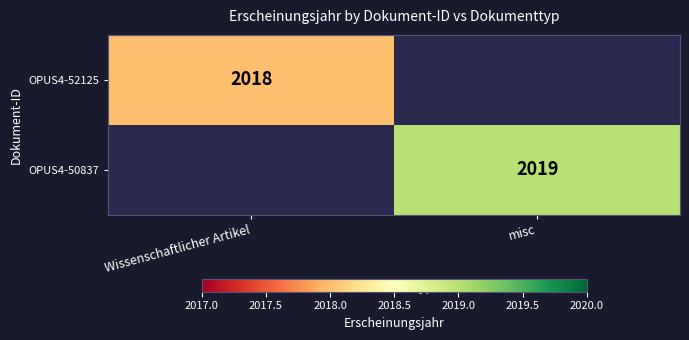

How many series are shown in this chart?

2